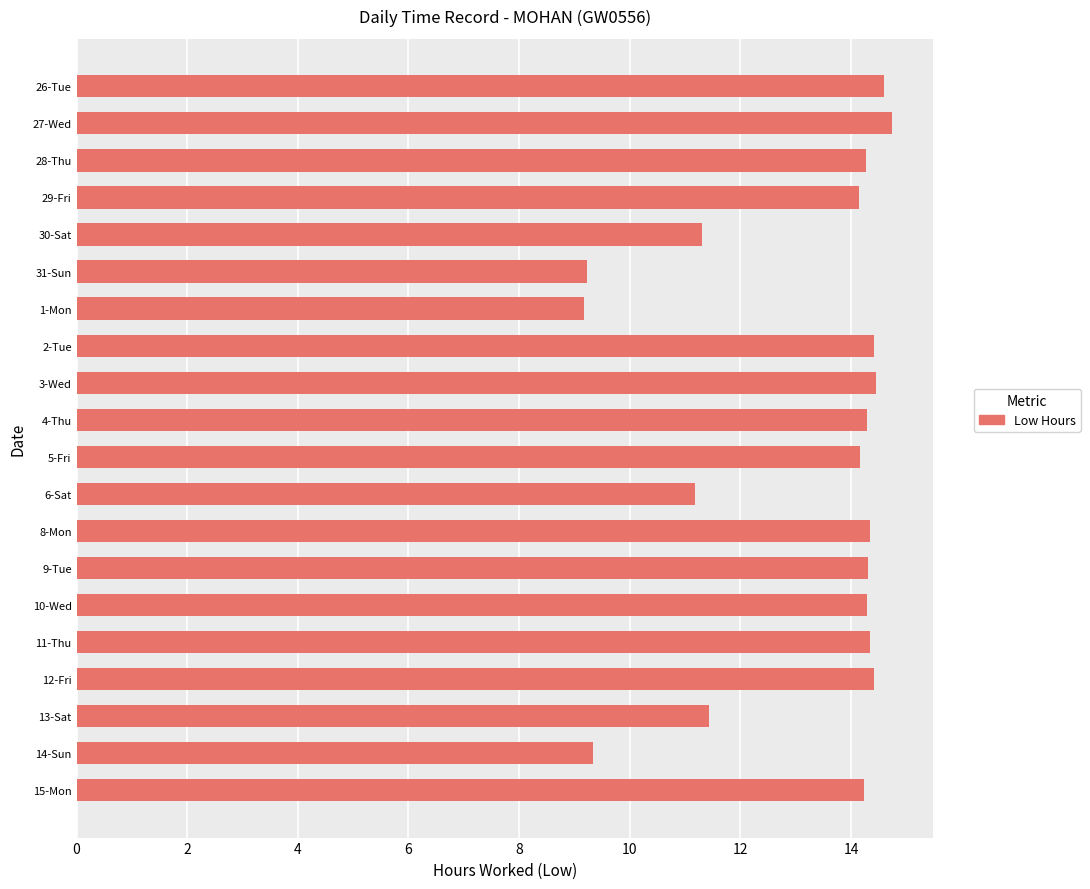

Between 27-Wed and 2-Tue, which is larger?

27-Wed